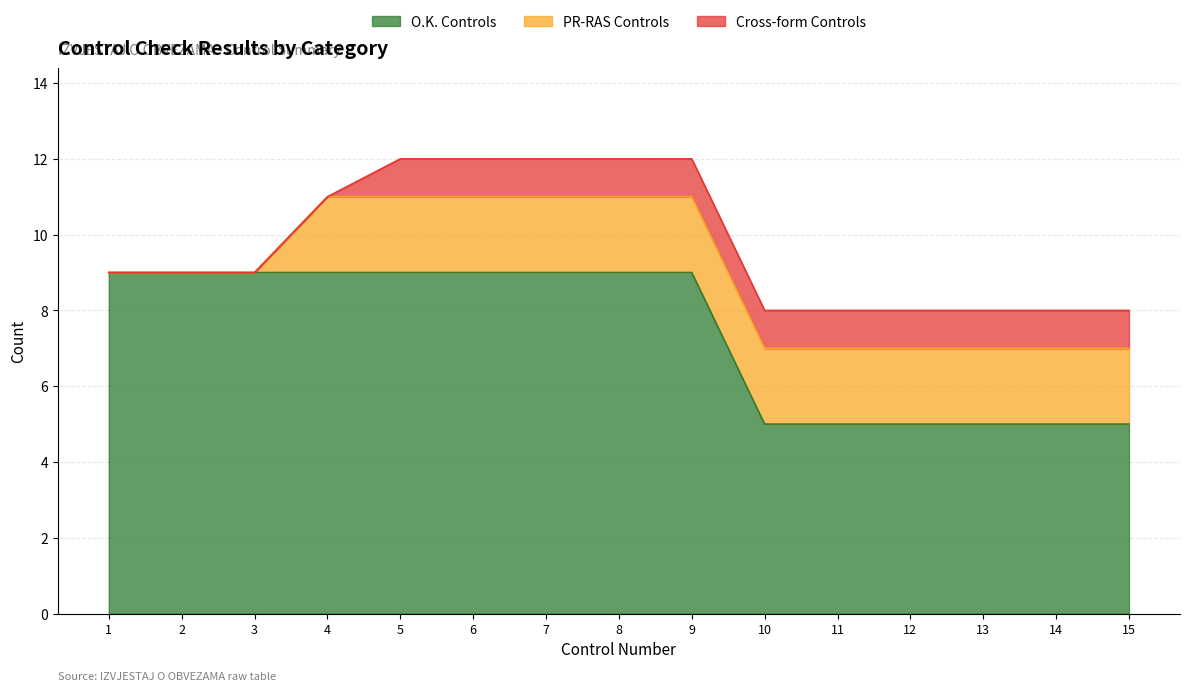

True or false: Cross-form Controls has more than 0 points higher than both neighbors.

False